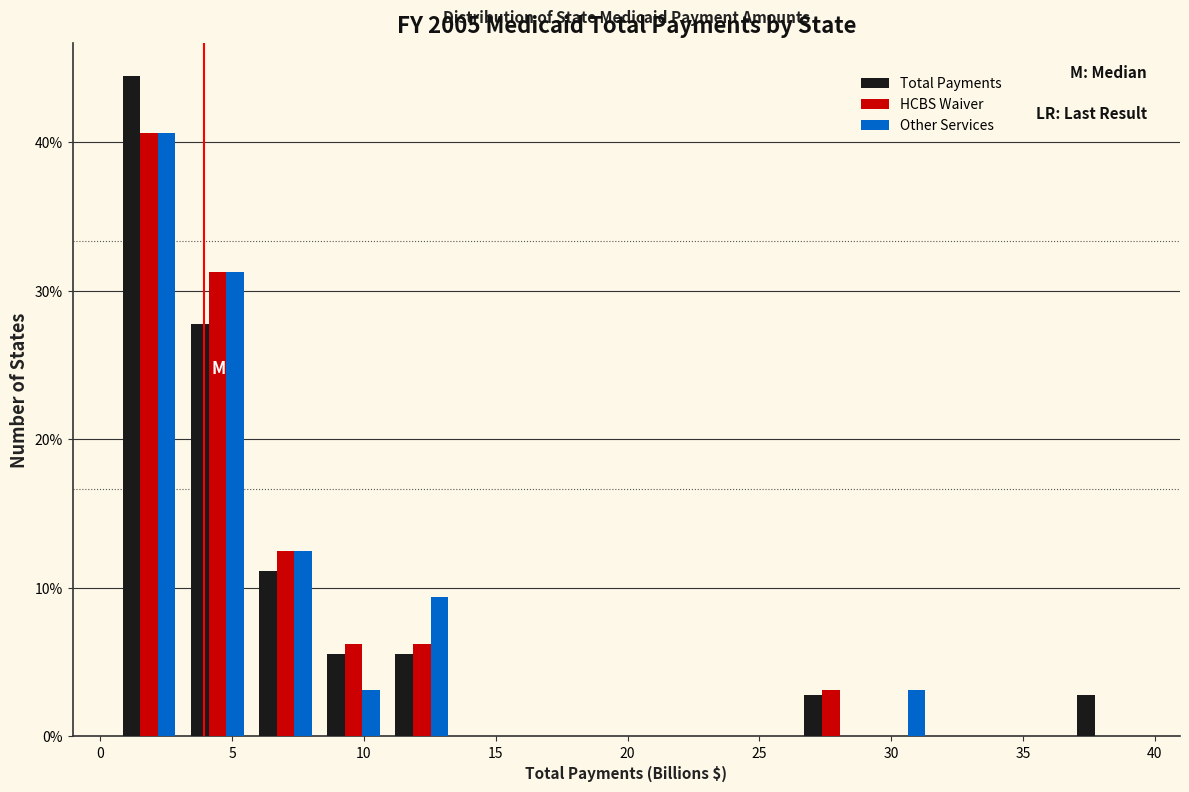

Reading left to right, list every range on the x-axis with the height of the bar of each series over it. Neither the bar edges nor the heights are printed on the chart, so give them approximately, as read against the axes.

0.5 to 3.0: Total Payments=44	HCBS Waiver=41	Other Services=41
3.0 to 5.5: Total Payments=28	HCBS Waiver=31	Other Services=31
5.5 to 8.5: Total Payments=11	HCBS Waiver=13	Other Services=13
8.5 to 11.0: Total Payments=6	HCBS Waiver=6	Other Services=3
11.0 to 13.5: Total Payments=6	HCBS Waiver=6	Other Services=9
13.5 to 16.0: Total Payments=0	HCBS Waiver=0	Other Services=0
16.0 to 18.5: Total Payments=0	HCBS Waiver=0	Other Services=0
18.5 to 21.0: Total Payments=0	HCBS Waiver=0	Other Services=0
21.0 to 24.0: Total Payments=0	HCBS Waiver=0	Other Services=0
24.0 to 26.5: Total Payments=0	HCBS Waiver=0	Other Services=0
26.5 to 29.0: Total Payments=3	HCBS Waiver=3	Other Services=0
29.0 to 31.5: Total Payments=0	HCBS Waiver=0	Other Services=3
31.5 to 34.0: Total Payments=0	HCBS Waiver=0	Other Services=0
34.0 to 37.0: Total Payments=0	HCBS Waiver=0	Other Services=0
37.0 to 39.5: Total Payments=3	HCBS Waiver=0	Other Services=0